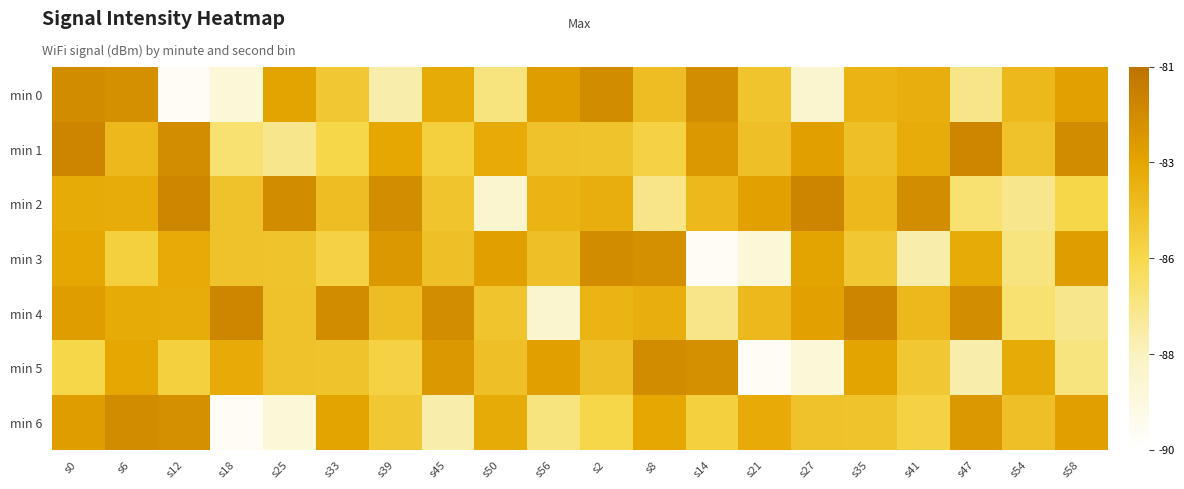

Between s0 and s8, which series saw the biggest shift?

min 1